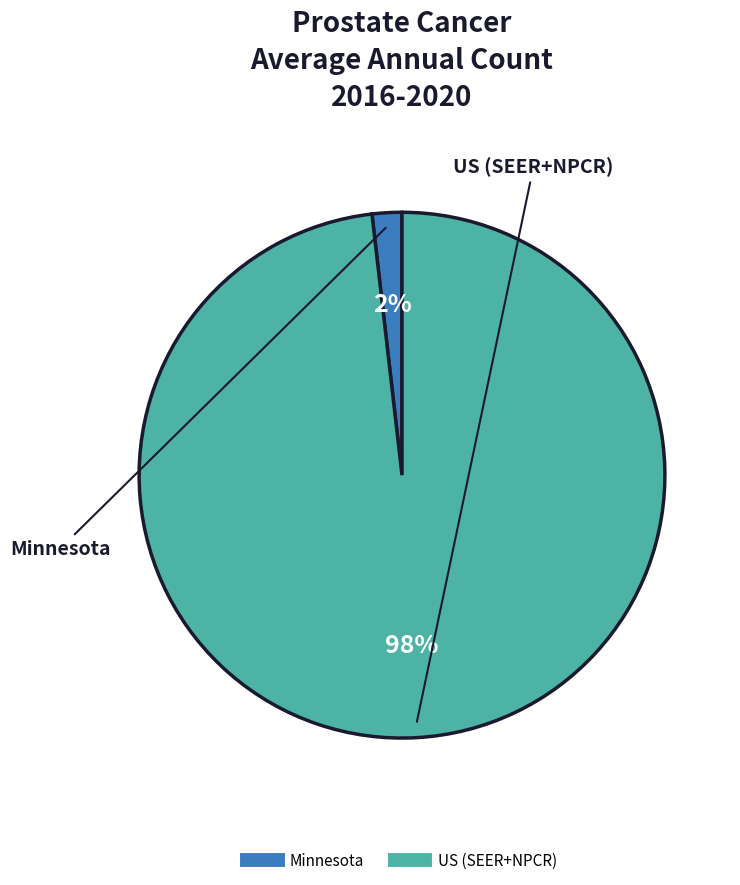

To the nearest percent, what portion does US (SEER+NPCR) represent?

98%